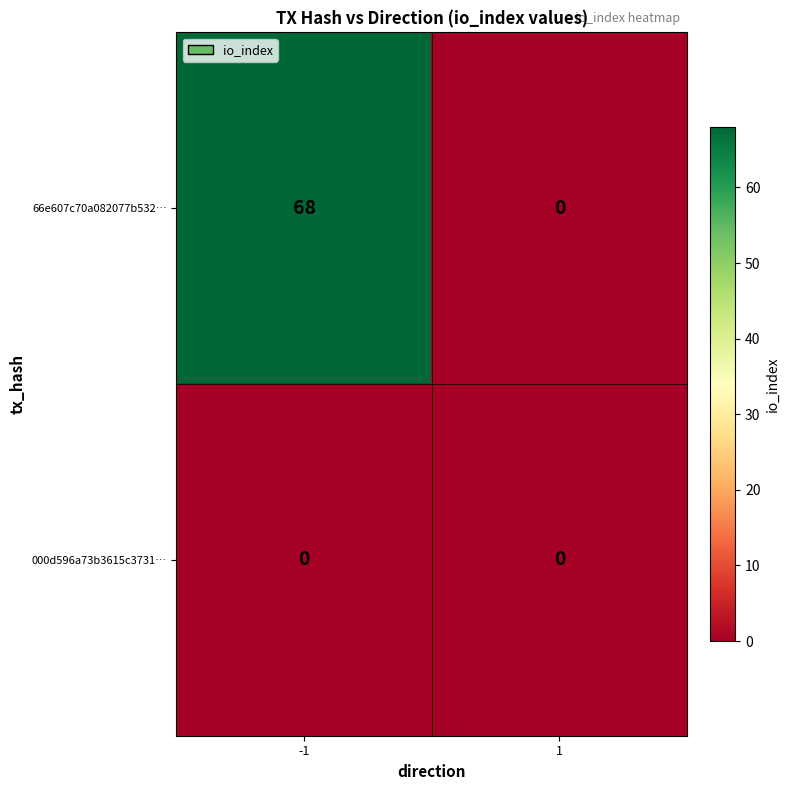

Reading right to left, extract all data points from this chart.

66e607c70a082077b532…: 0	68
000d596a73b3615c3731…: 0	0